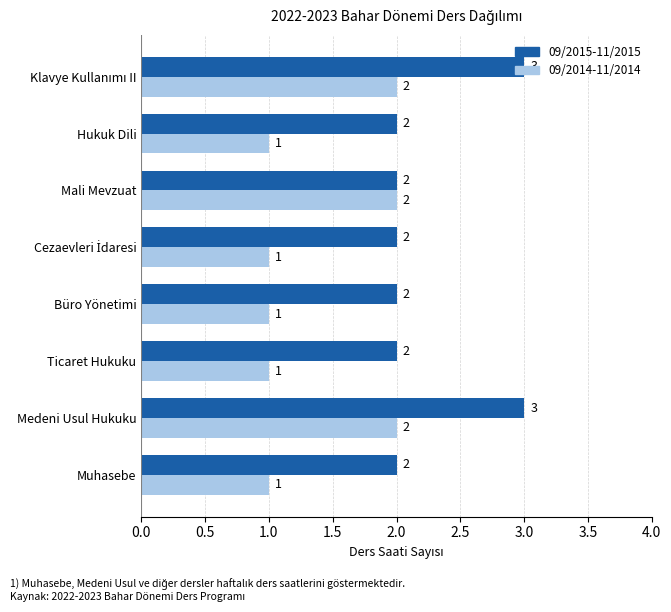

Which series has the largest total across all categories?

09/2015-11/2015